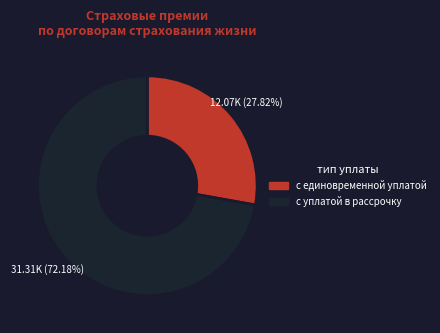

To the nearest percent, what is the difference between the largest and smallest slice percentages?

44%